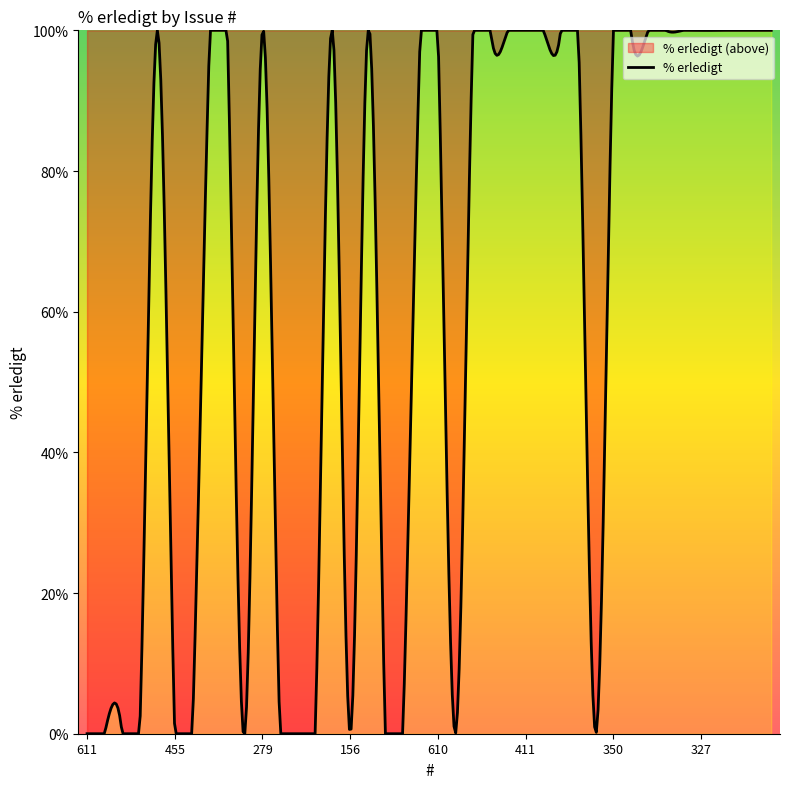

What is the sum of all values?

25072.2